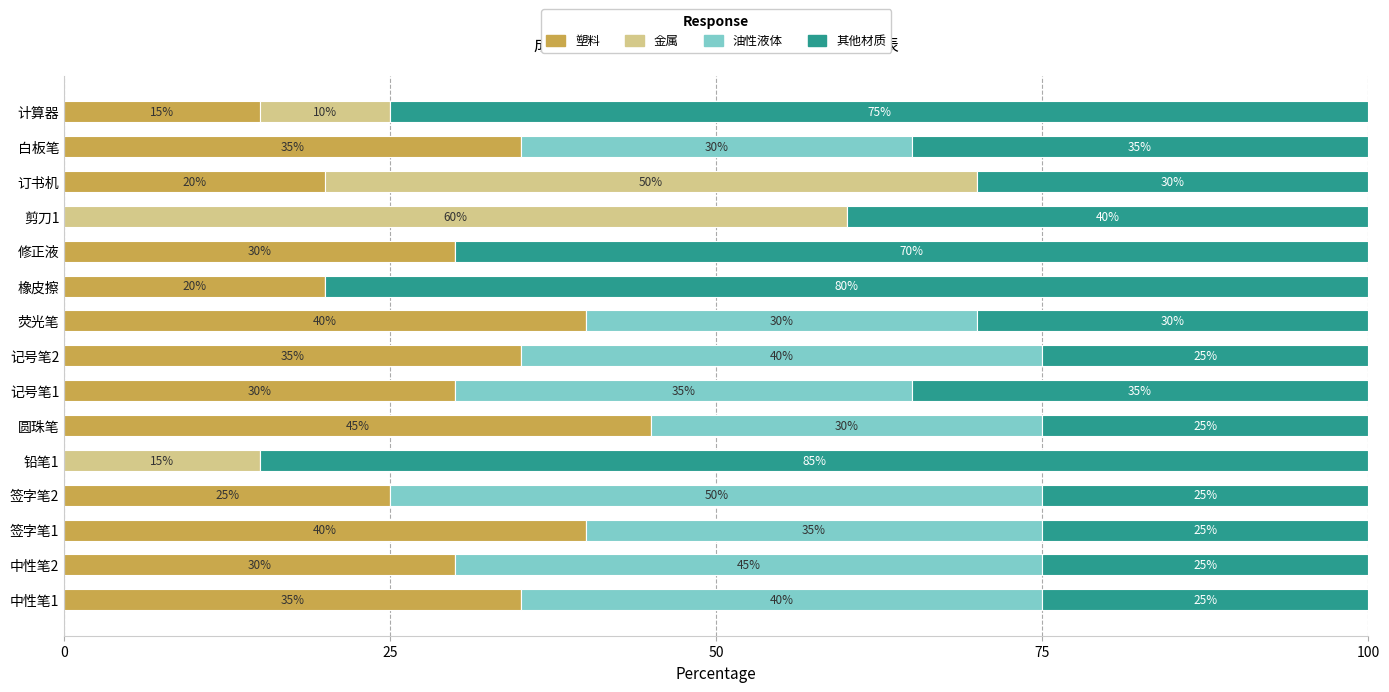

What is the total value across all series at 橡皮擦?

100